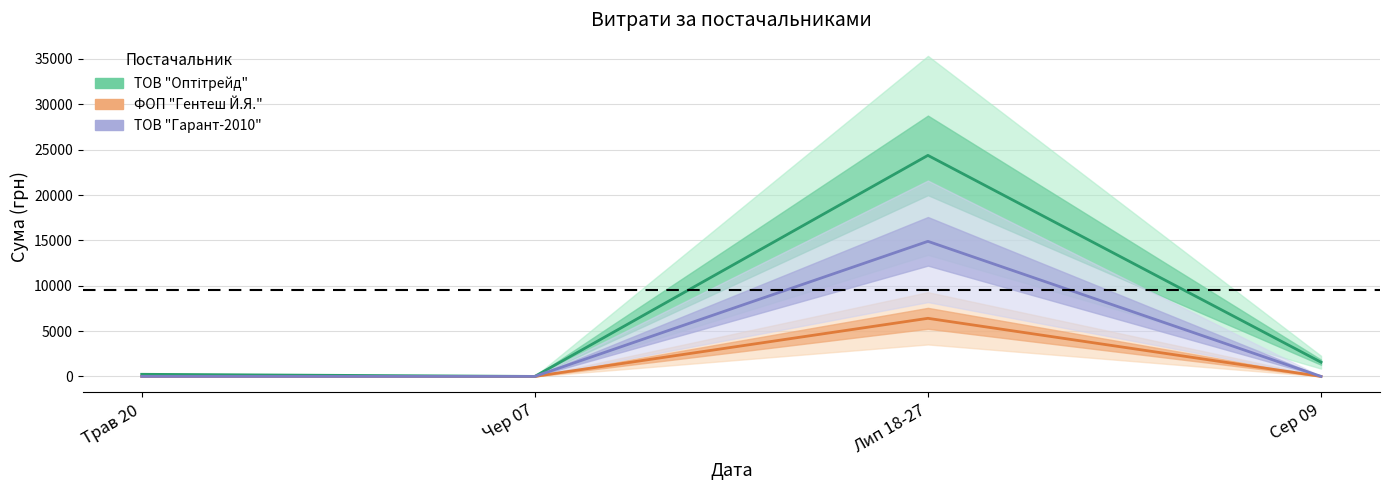

True or false: ФОП "Гентеш Й.Я." has a value of 6405 at Лип 18-27.

True